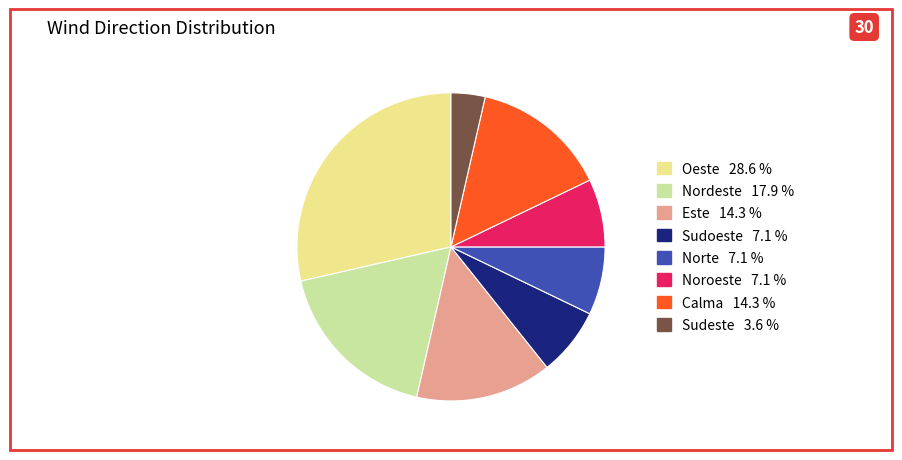

Count the number of slices in the pie.

8